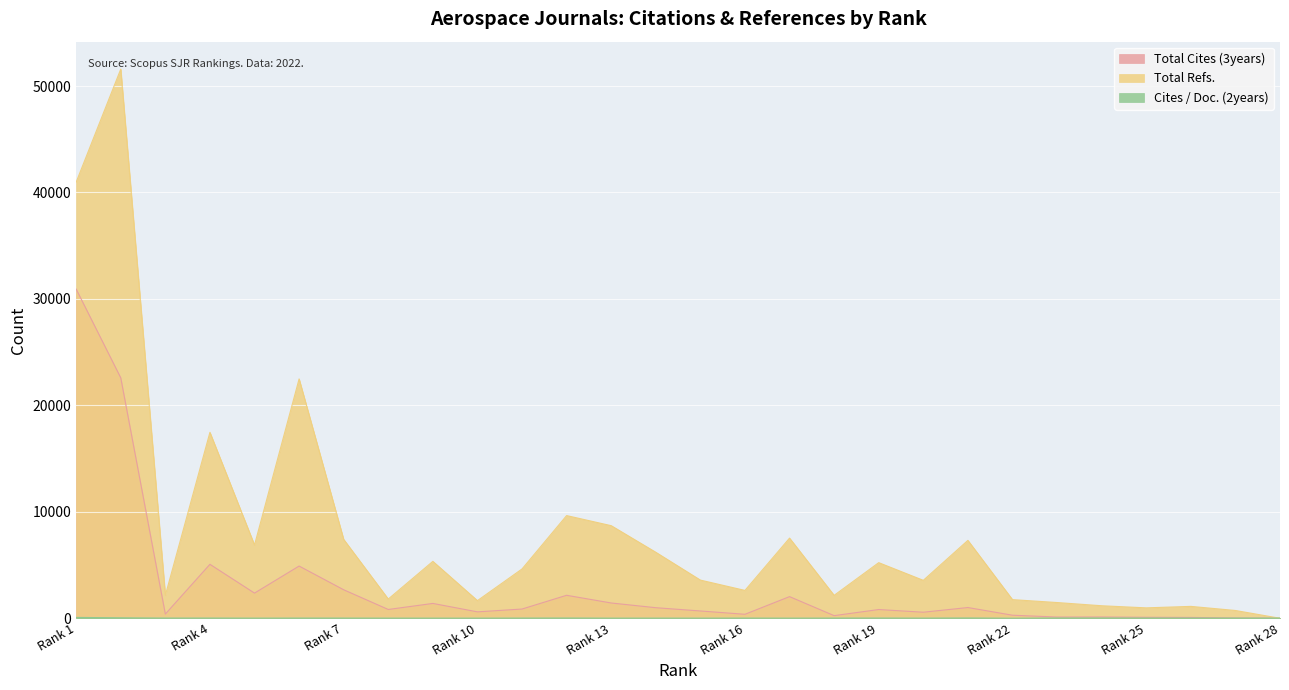

Which series has the largest range (max minus min)?

Total Refs.